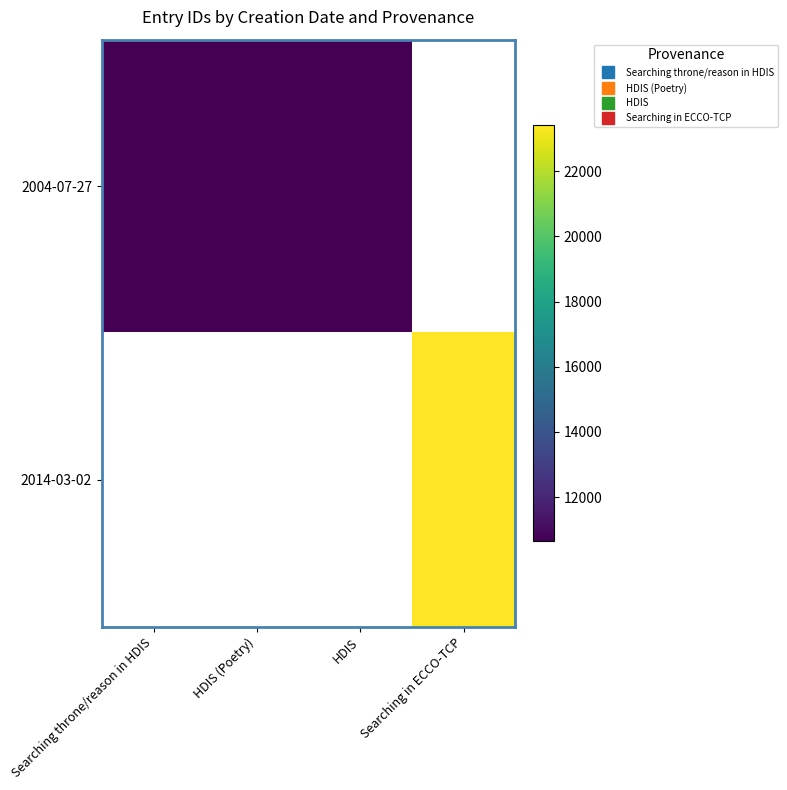

At how many categories does at least one series exceed 19353?

1